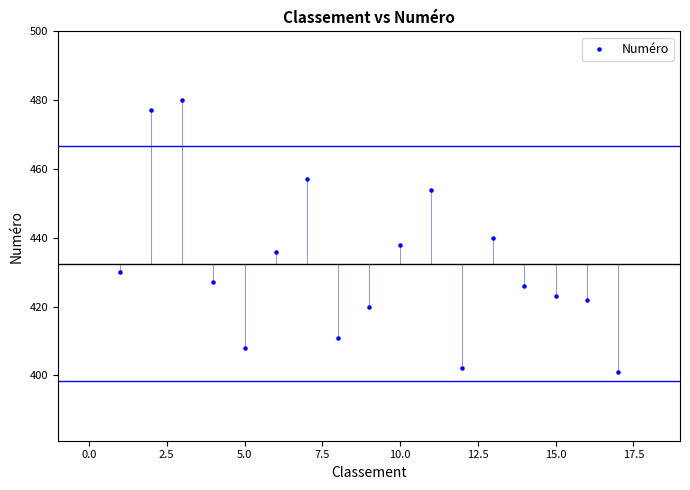

What is the range of Y values (max minus min)?

79